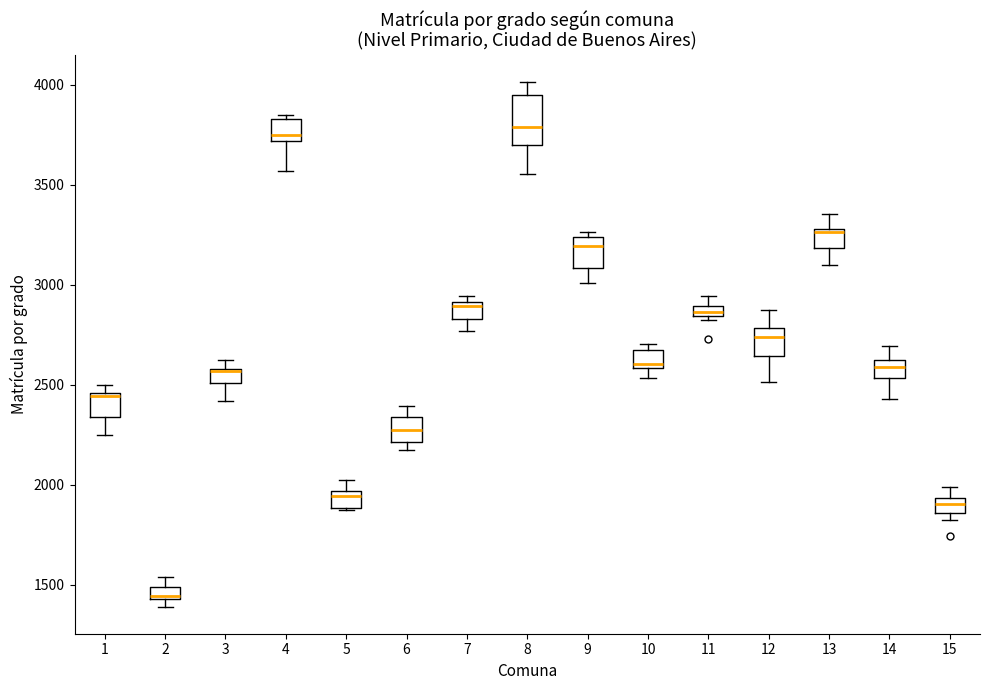

Where is the upper edge of the box at x = 1 on the y-axis? The values are not printed on the chart, so give them approximately, as read against the axis.

2450